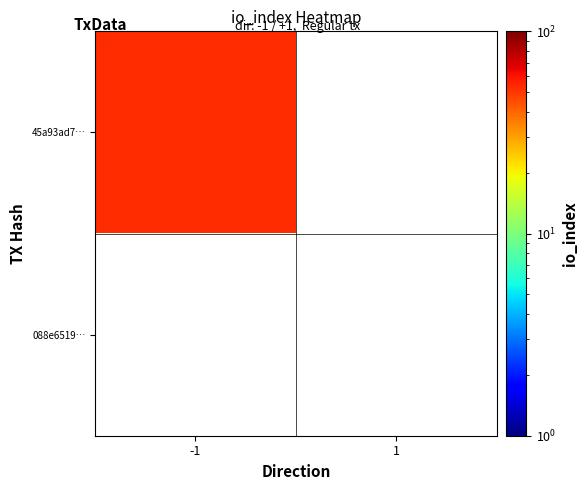

What is the difference between the 088e651985e3a4da86cbf22b88c9ccb88b41274 values at direction and io_index?

1